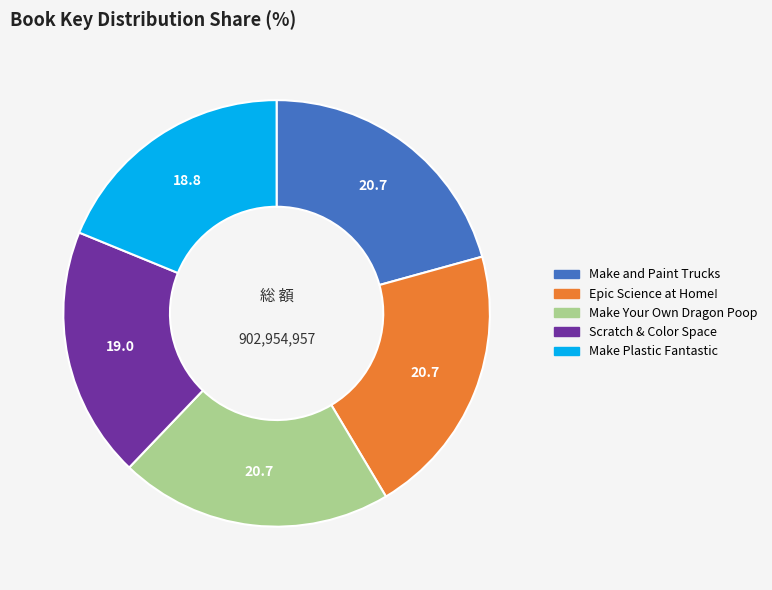

Is there a majority slice in this chart?

No